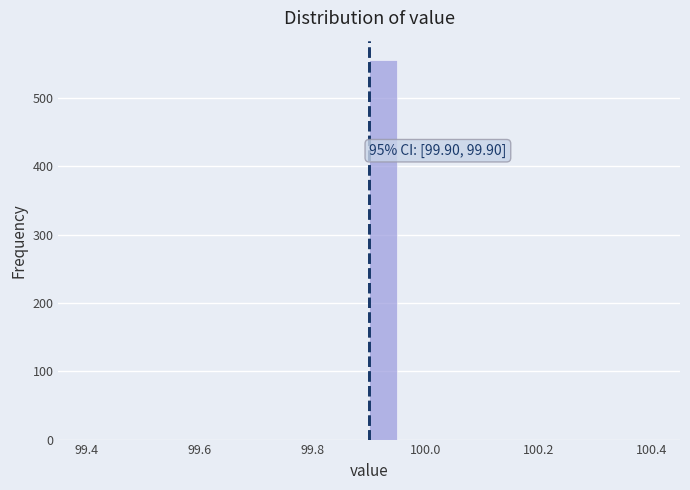

Read against the x-axis, roughly where is the centre of the tallest bar?

99.92